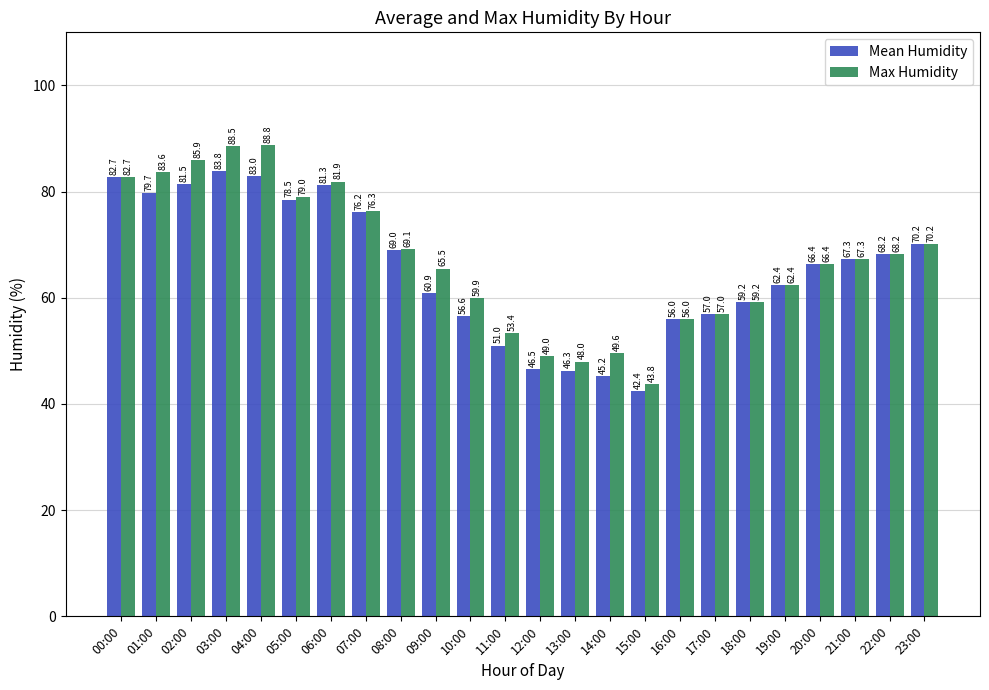

Reading left to right, list all the values displayed in this chart.

Mean Humidity: 82.7	79.7	81.5	83.8	83.0	78.5	81.3	76.2	69.0	60.9	56.6	51.0	46.5	46.3	45.2	42.4	56.0	57.0	59.2	62.4	66.4	67.3	68.2	70.2
Max Humidity: 82.7	83.6	85.9	88.5	88.8	79.0	81.9	76.3	69.1	65.5	59.9	53.4	49.0	48.0	49.6	43.8	56.0	57.0	59.2	62.4	66.4	67.3	68.2	70.2